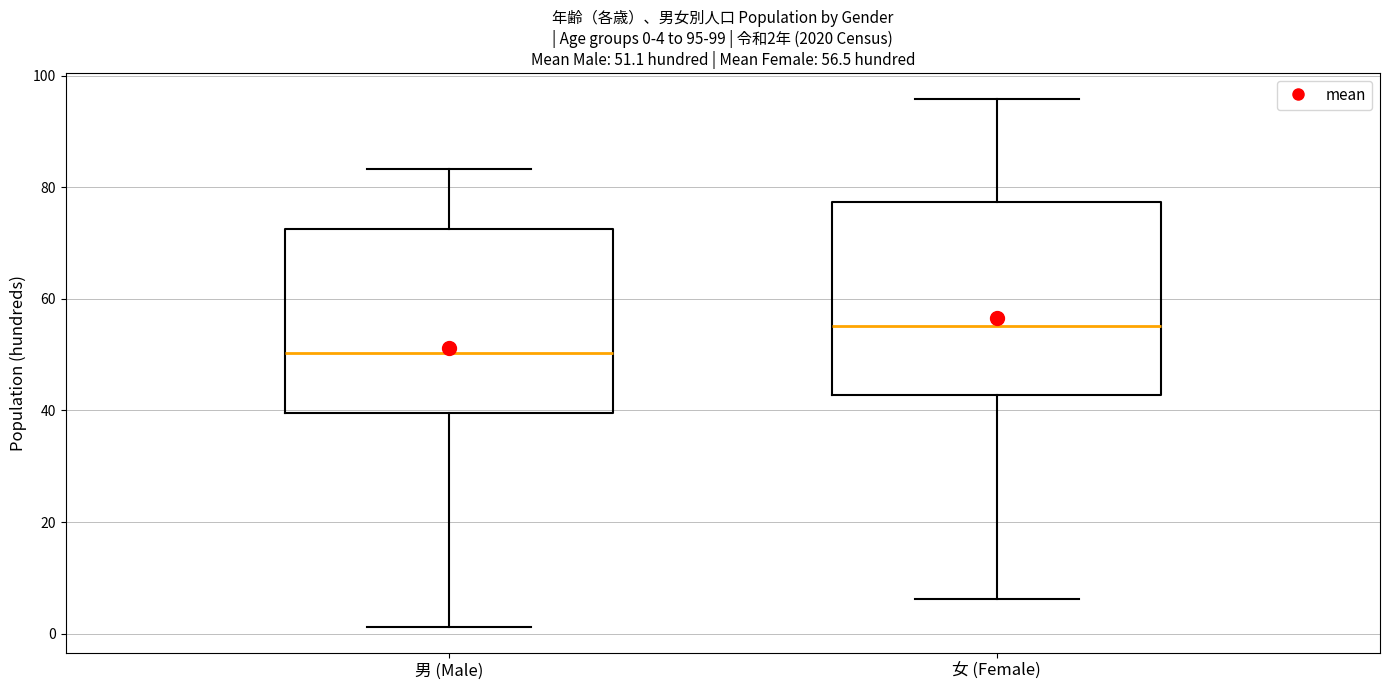

Which box's median line is the highest?

女 (Female)